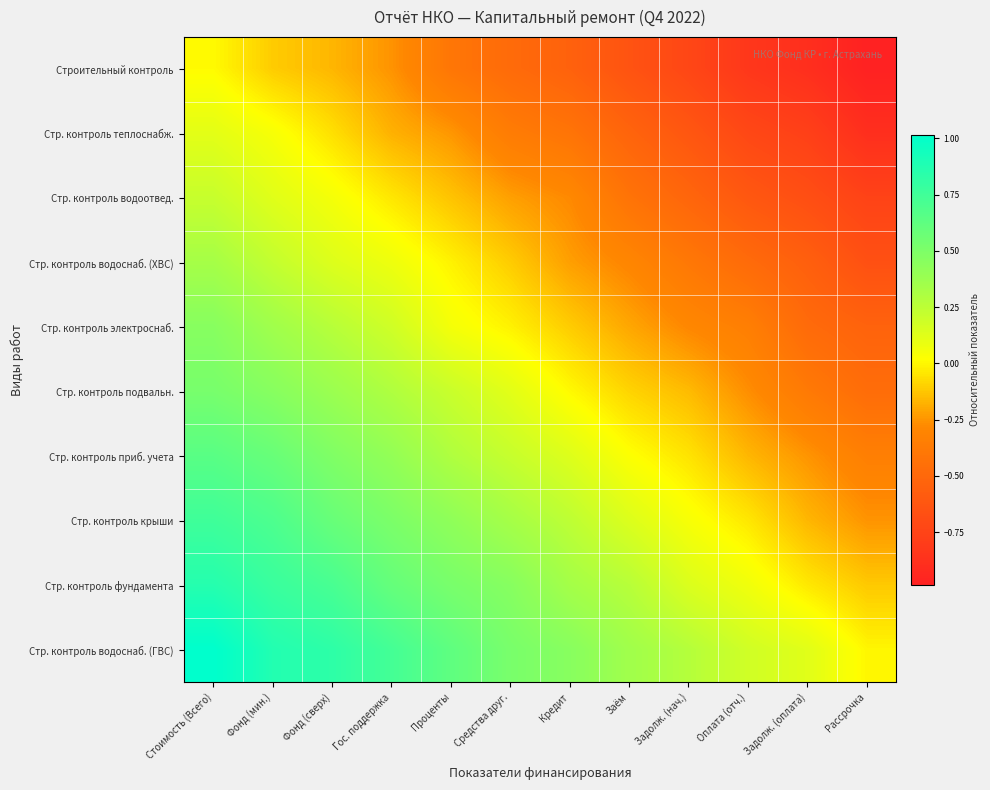

Which series has the largest range (max minus min)?

Стр. контроль водоснаб. (ГВС)